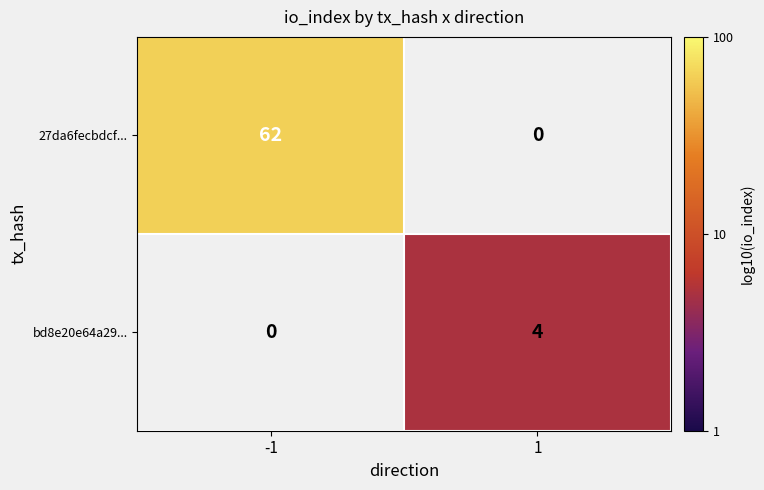

Which has a higher value, 1 or -1?

-1